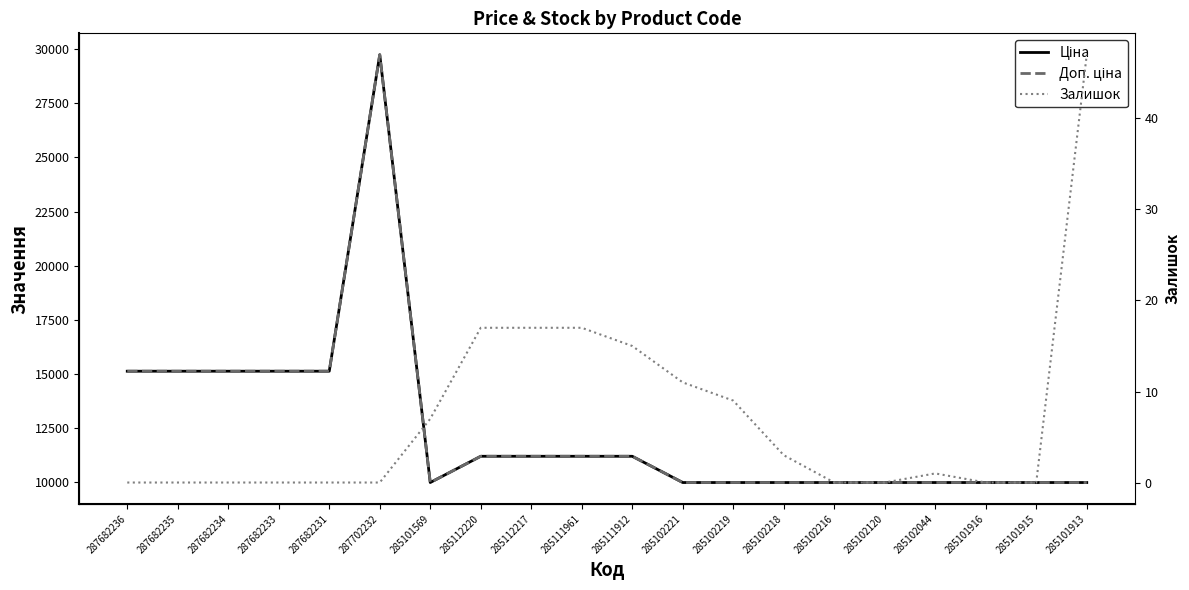

How many values in the Ціна series exceed 11188?

10